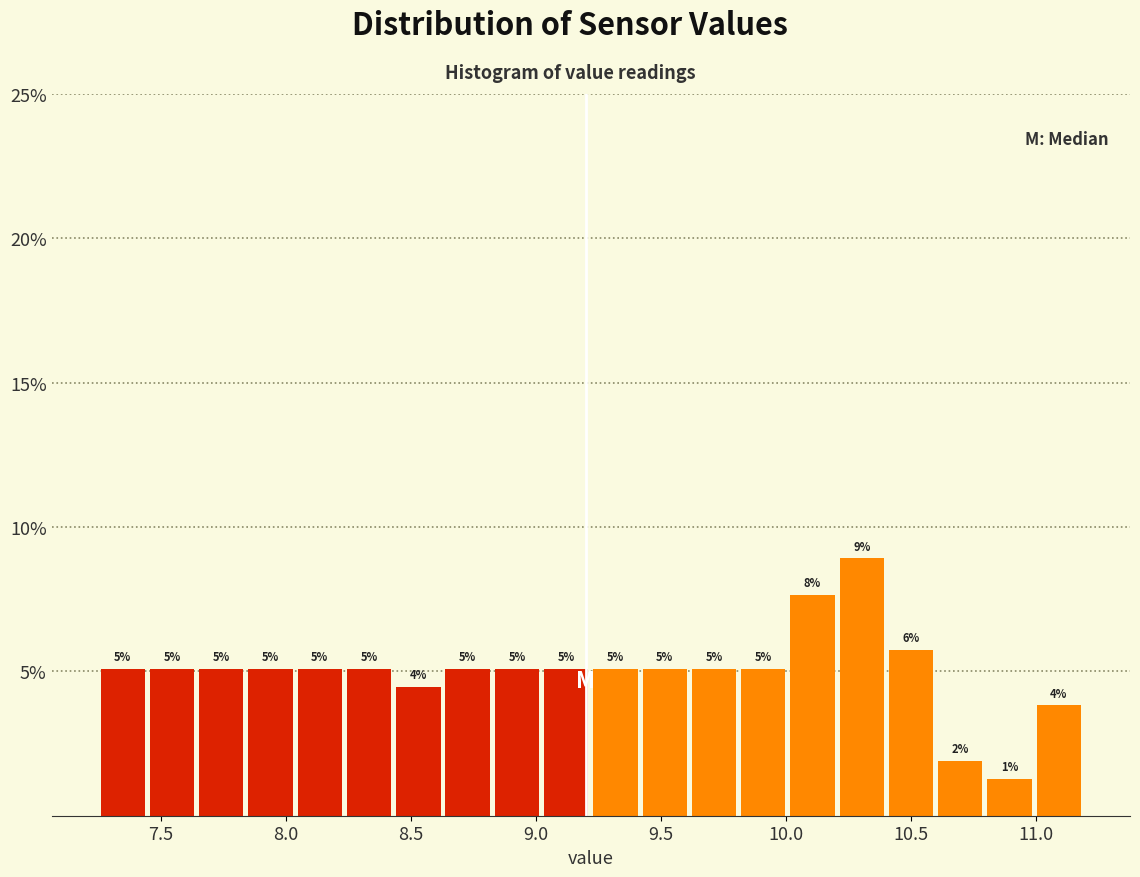

Read against the x-axis, roughly where is the centre of the tallest bar?

10.30